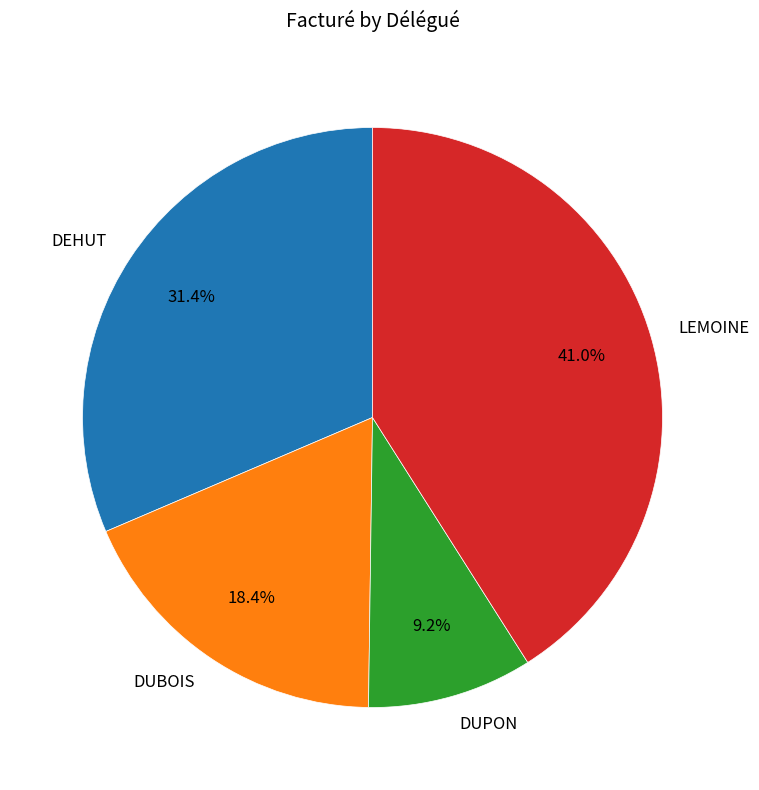

The DUBOIS slice represents 18% of the pie. True or false?

True